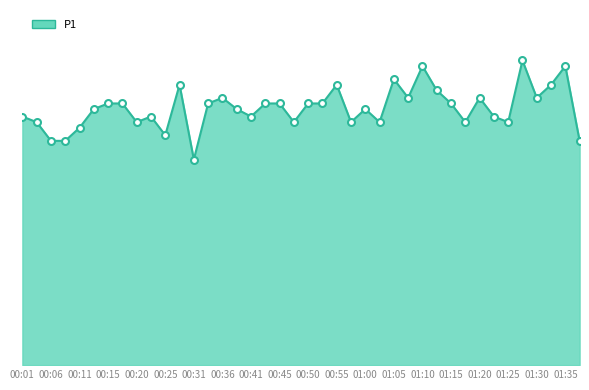

Does the chart have visible grid lines?

No